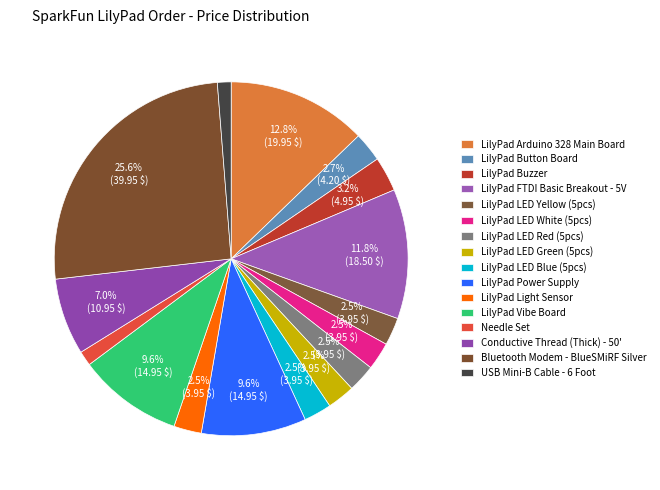

Does USB Mini-B Cable - 6 Foot represent more than half of the total?

No